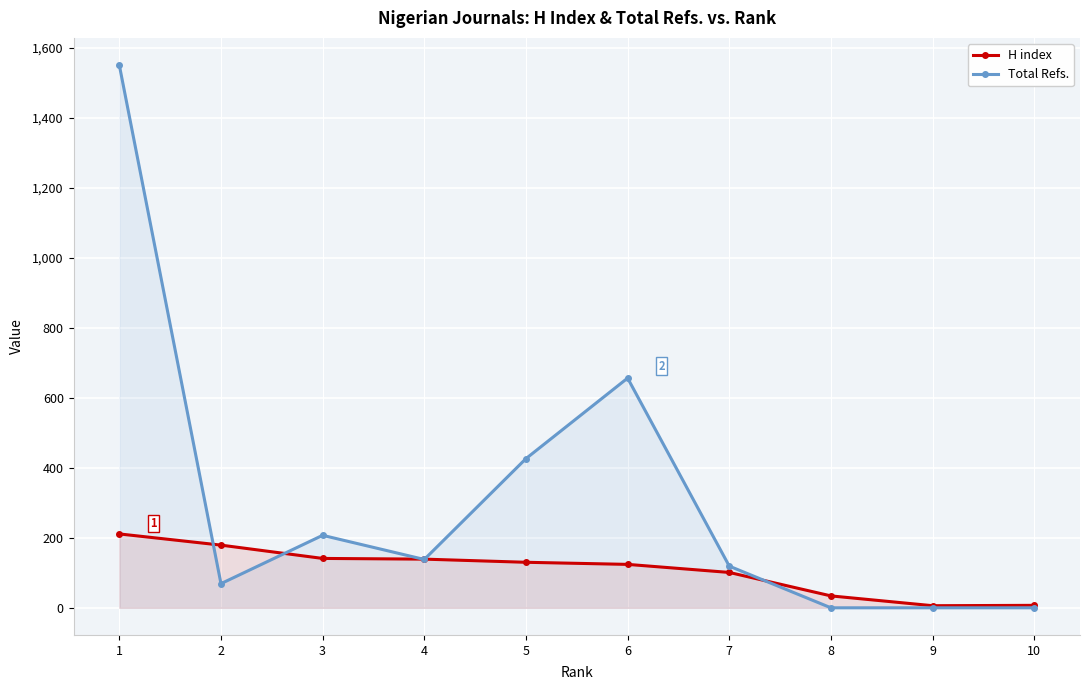

True or false: H index and Total Refs. cross at least once.

True